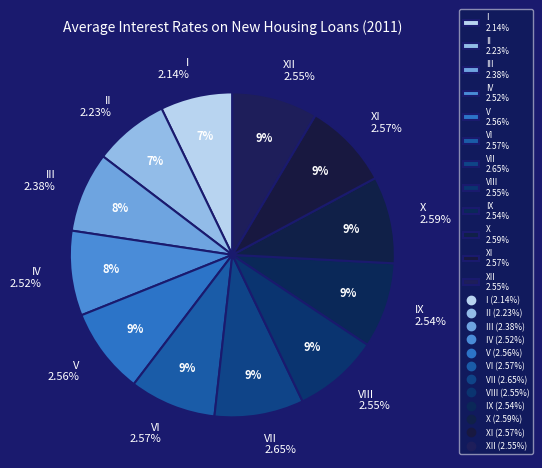

True or false: V accounts for 9% of the total.

True